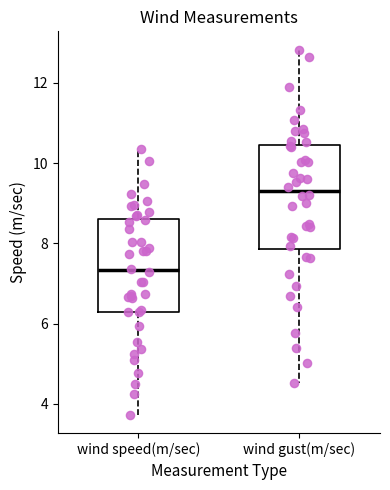

Reading left to right, transcribe this box plot: for each box, give where its median line is, the range the box spans, and where its two whiskers end, as read against the y-axis. The values are not printed on the chart, so give them approximately, as read against the axis.

wind speed(m/sec): median 7.4, box 6.2 to 8.6, whiskers 3.8 to 10.4
wind gust(m/sec): median 9.4, box 7.8 to 10.4, whiskers 4.6 to 12.8